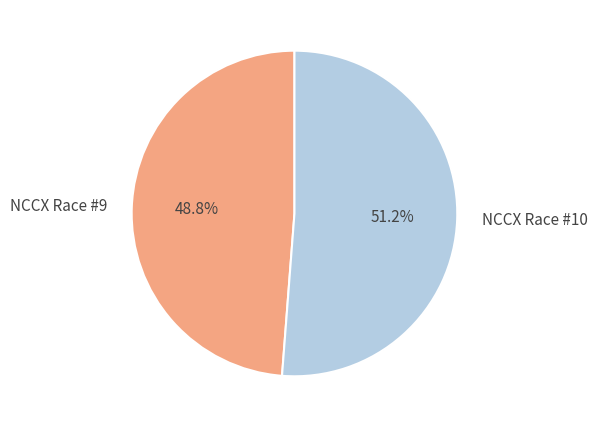

To the nearest percent, what percentage of the pie is NCCX Race #9?

49%